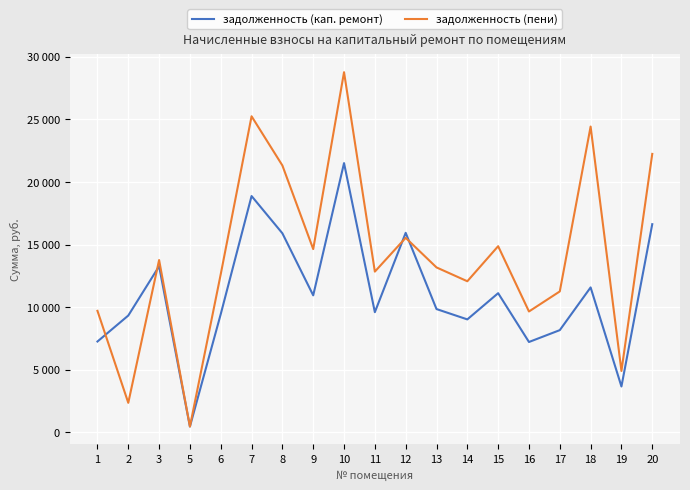

How many categories are shown in the chart?

19